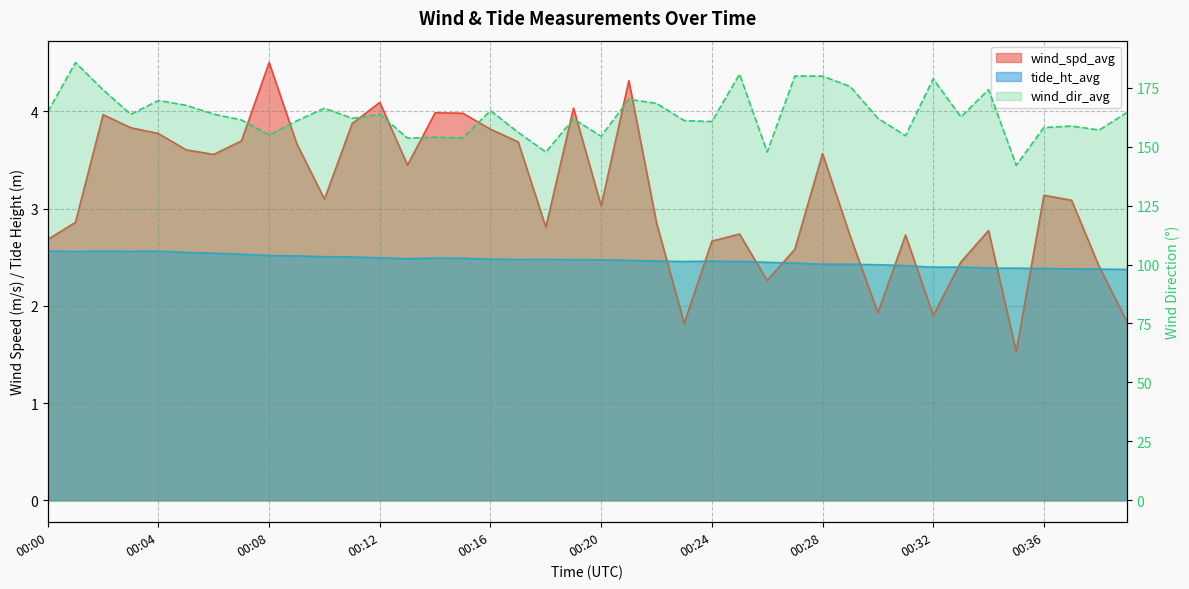

Where does the wind_dir_avg series first go above 162?

00:00